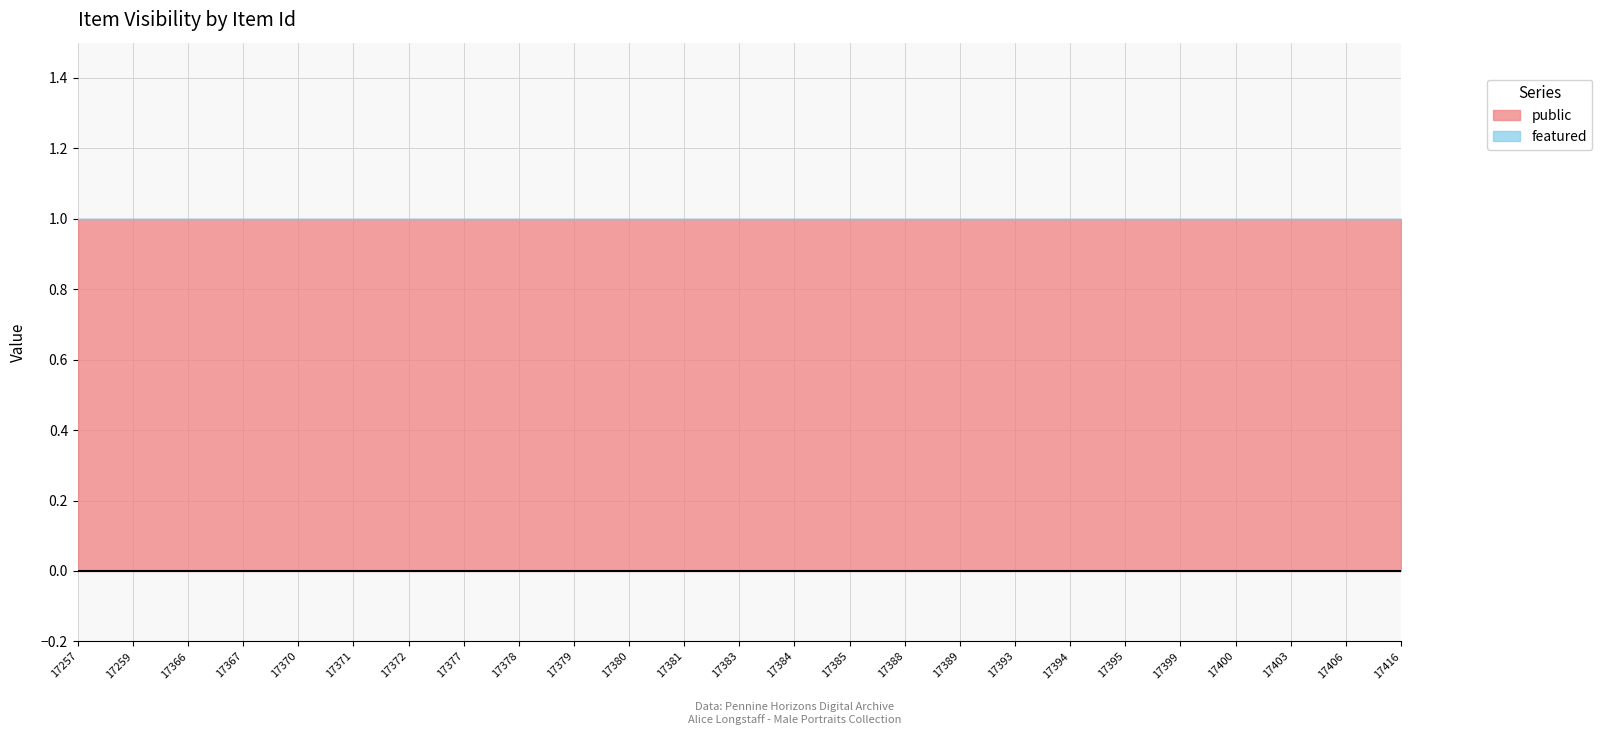

Reading right to left, what are all the values shown in this chart?

public: 1	1	1	1	1	1	1	1	1	1	1	1	1	1	1	1	1	1	1	1	1	1	1	1	1
featured: 0	0	0	0	0	0	0	0	0	0	0	0	0	0	0	0	0	0	0	0	0	0	0	0	0